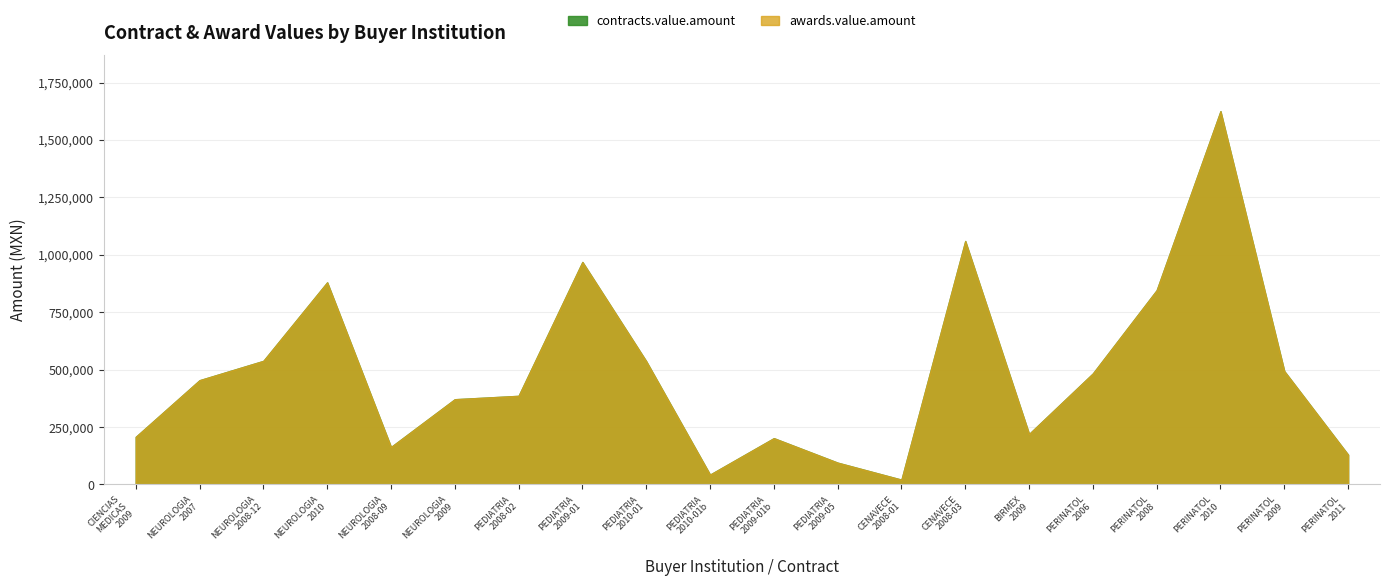

How many data points in contracts.value.amount are above 454000?

9